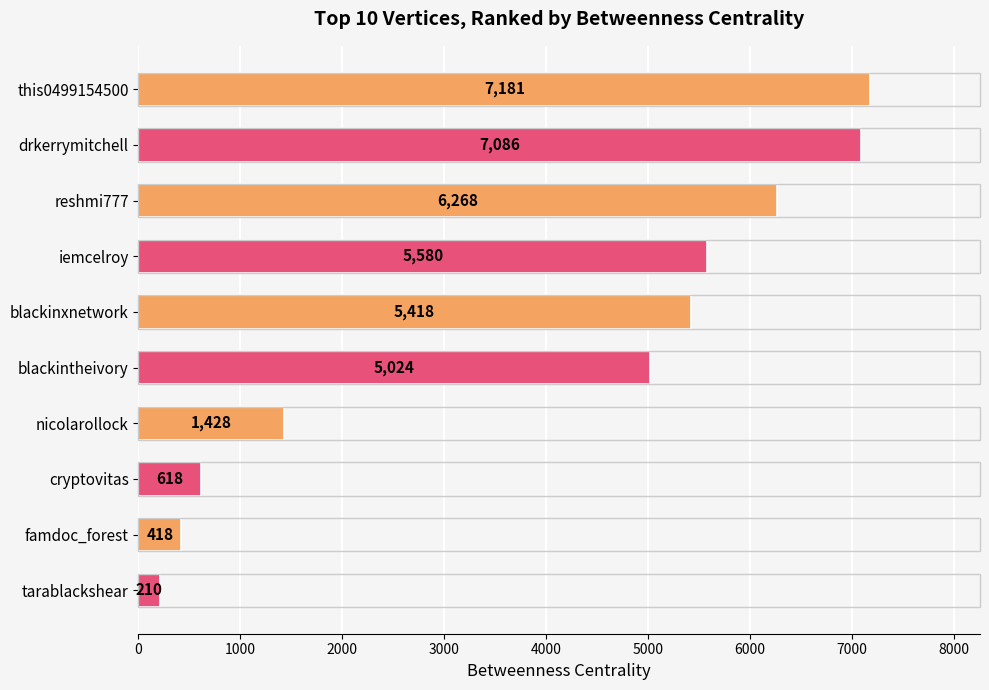

Are the bars grouped side by side (vs. stacked)?

No